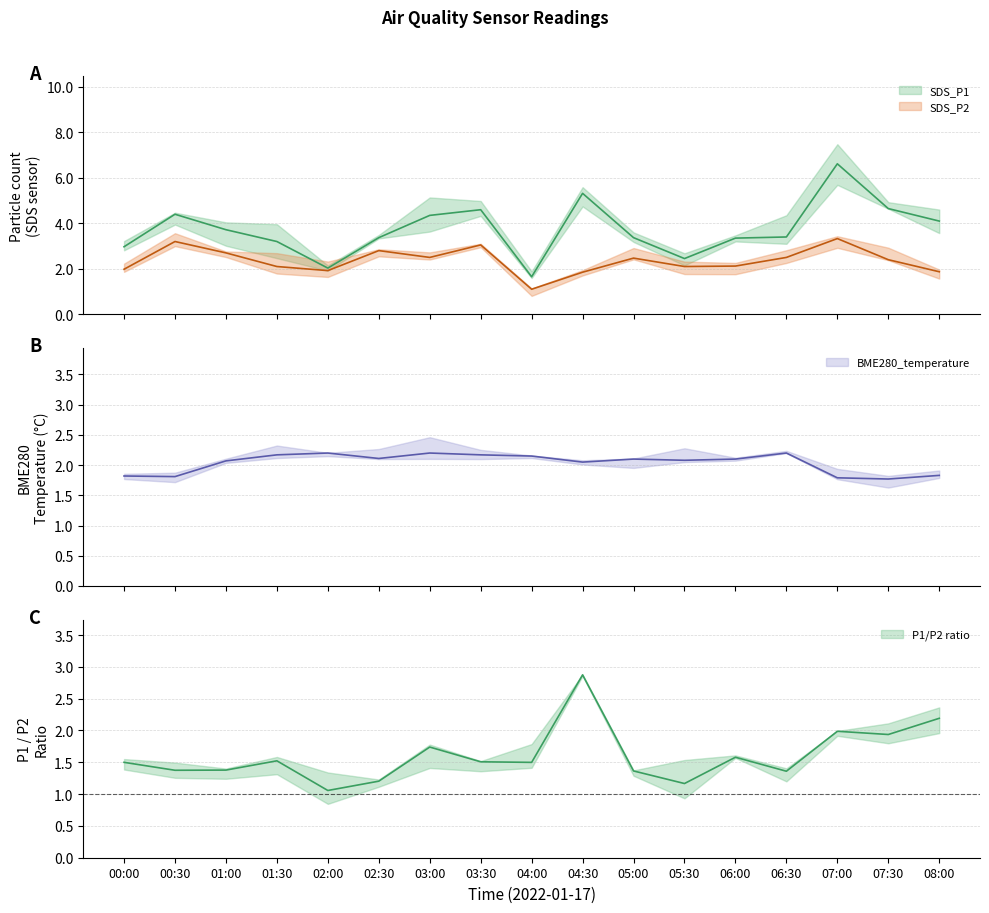

How many BME280_temperature values are between 1 and 2?

5